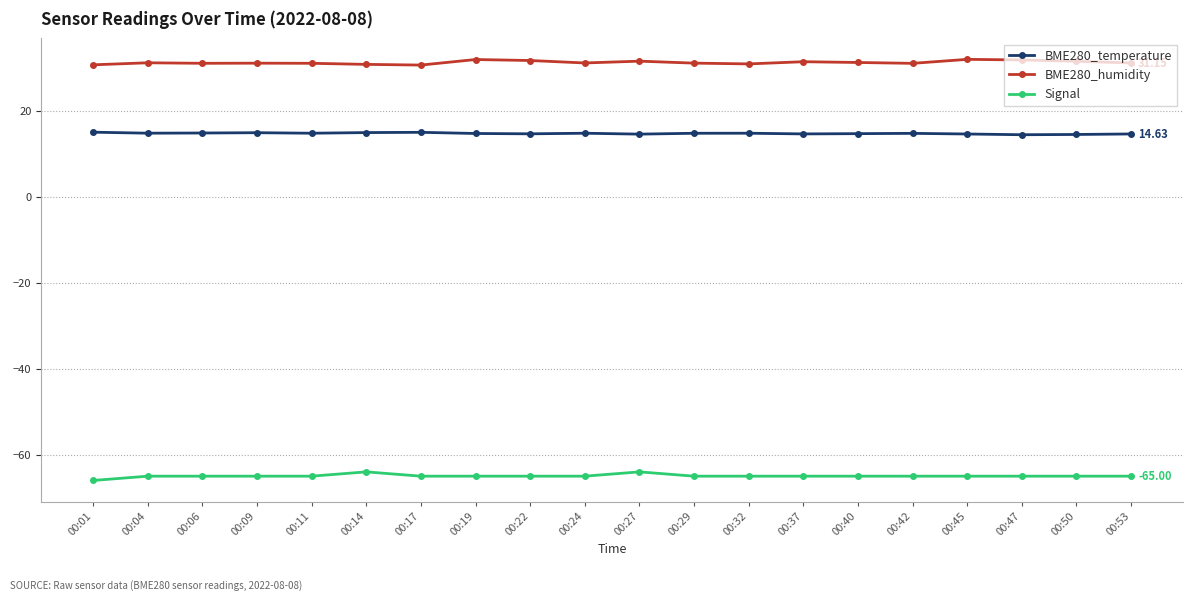

At 00:19, list the series in order from smallest to largest.

Signal, BME280_temperature, BME280_humidity